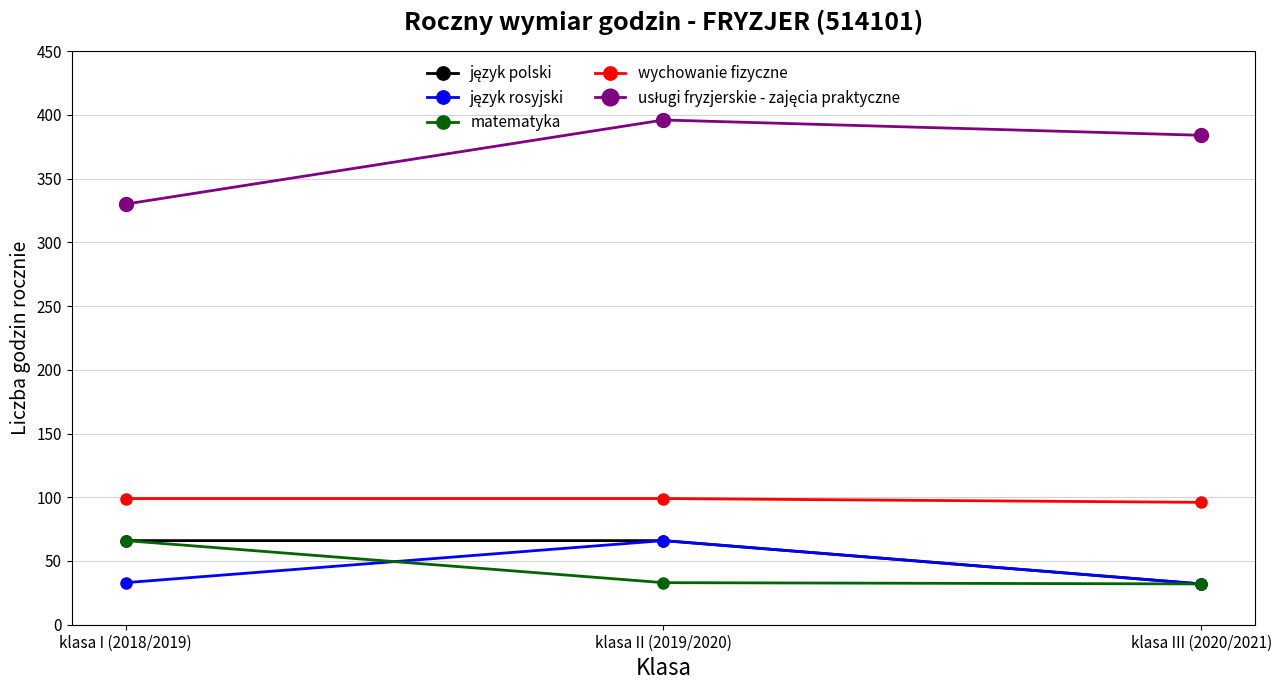

What is the label of the 2nd point from the right?

klasa II (2019/2020)